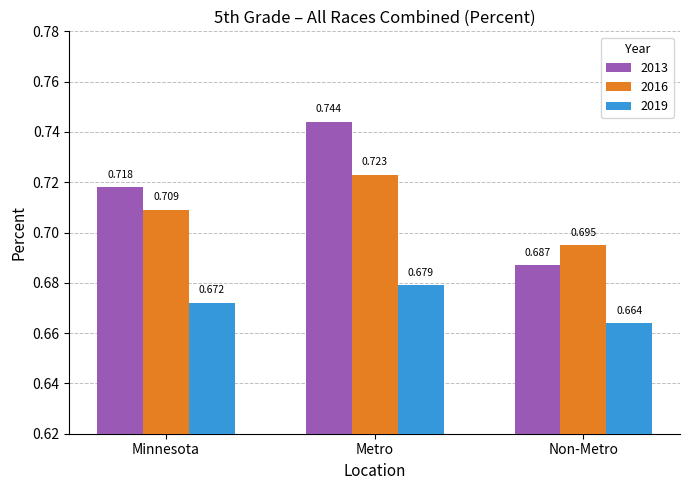

How many bars are there in each group?

3